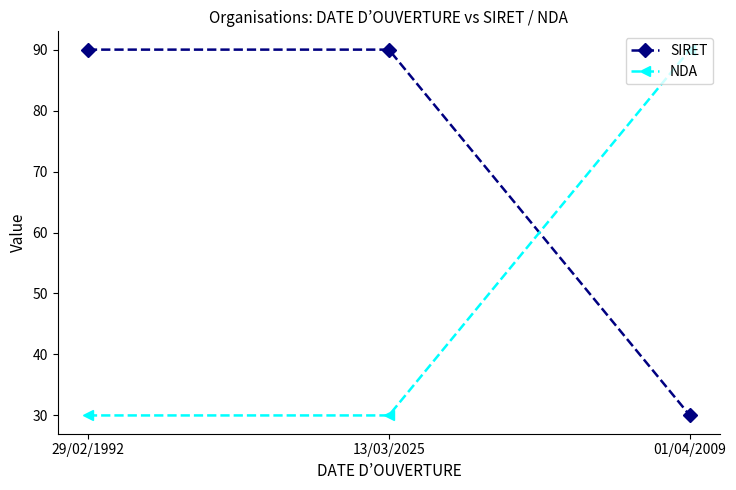

What position from the left is 01/04/2009?

3